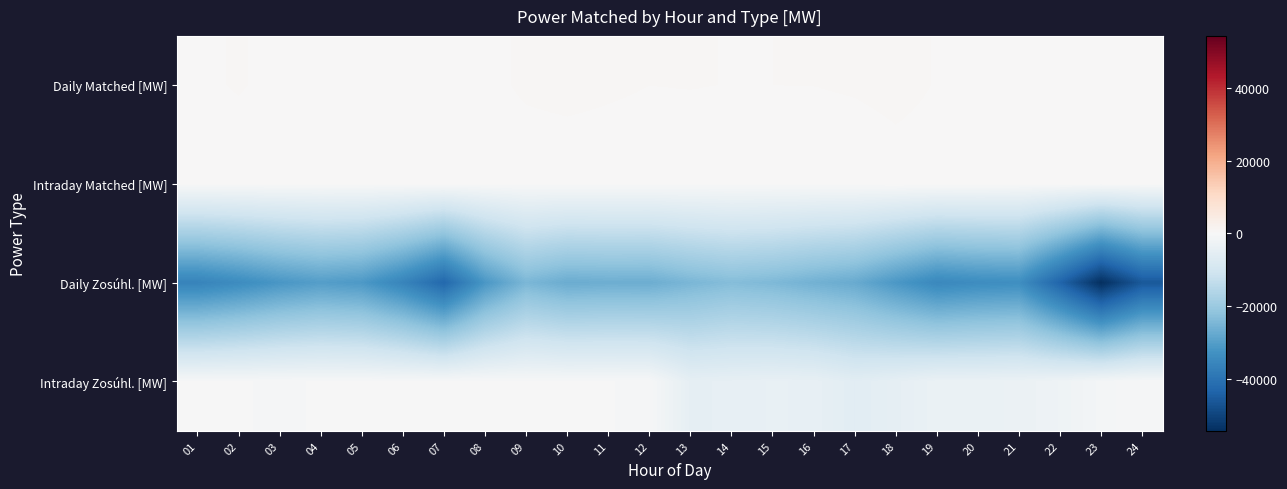

What is the maximum value shown in the chart?

625